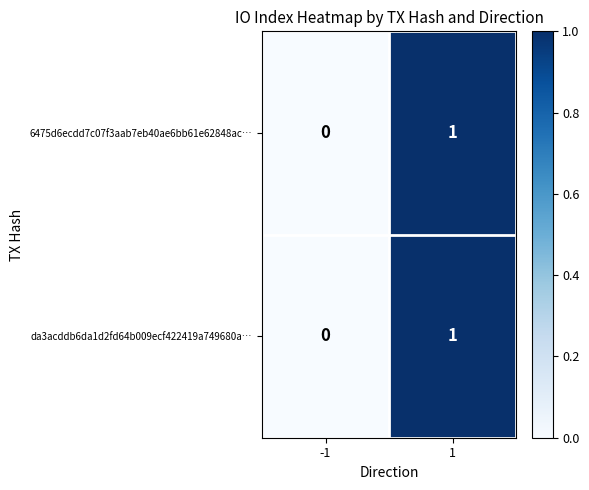

True or false: da3acddb6da1d2fd64b009ecf422419a749680a… has a value of 1 at 1.

True